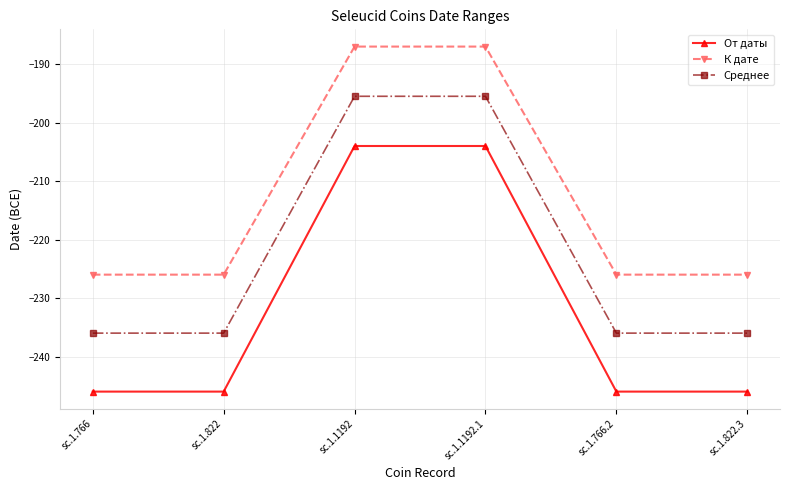

Is the value of К дате at sc.1.1192 greater than the value of От даты at sc.1.822?

Yes